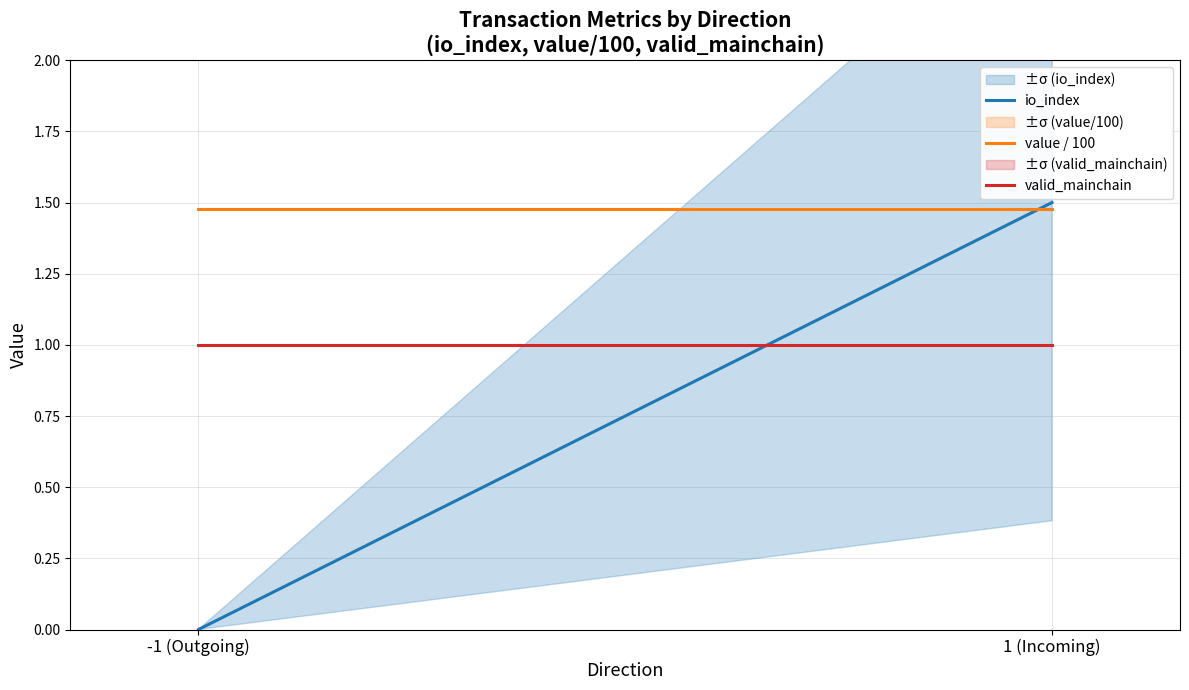

What is the label of the 1st point from the right?

1 (Incoming)